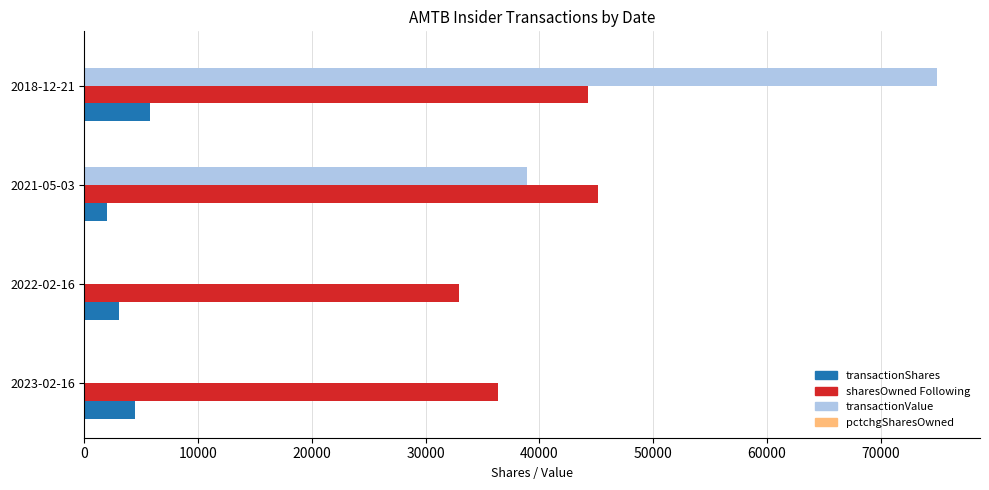

At which category is the sum across all series the highest?

2018-12-21